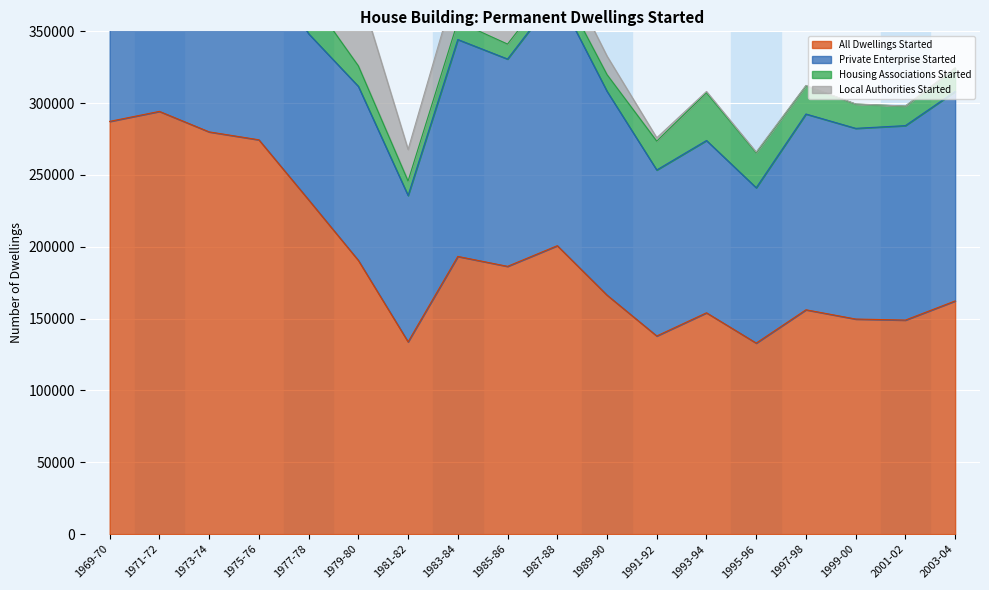

List the labels in order of All Dwellings Started value, smallest first.

1995-96, 1981-82, 1991-92, 2001-02, 1999-00, 1993-94, 1997-98, 2003-04, 1989-90, 1985-86, 1979-80, 1983-84, 1987-88, 1977-78, 1975-76, 1973-74, 1969-70, 1971-72